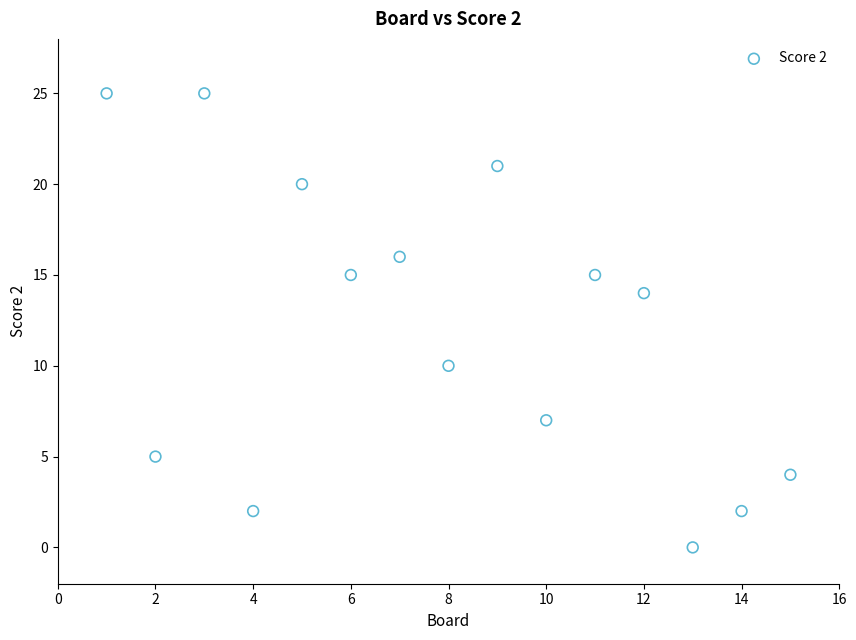

What is the range of Y values (max minus min)?

25